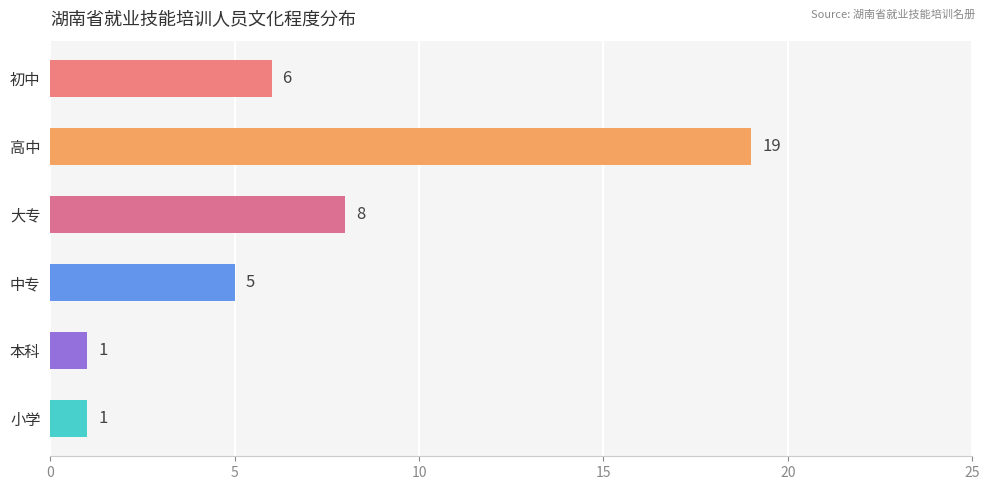

What is the label of the 4th bar from the bottom?

大专